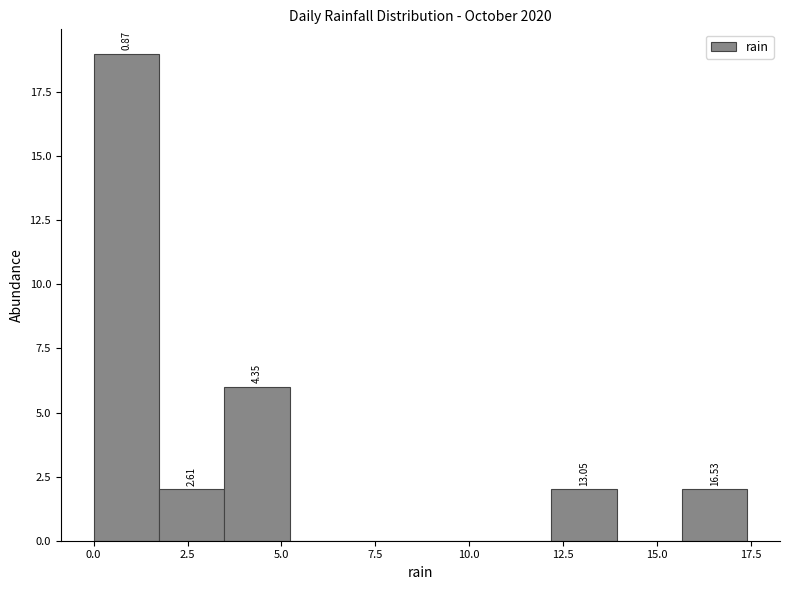

Read against the x-axis, roughly where is the centre of the tallest bar?

1.0